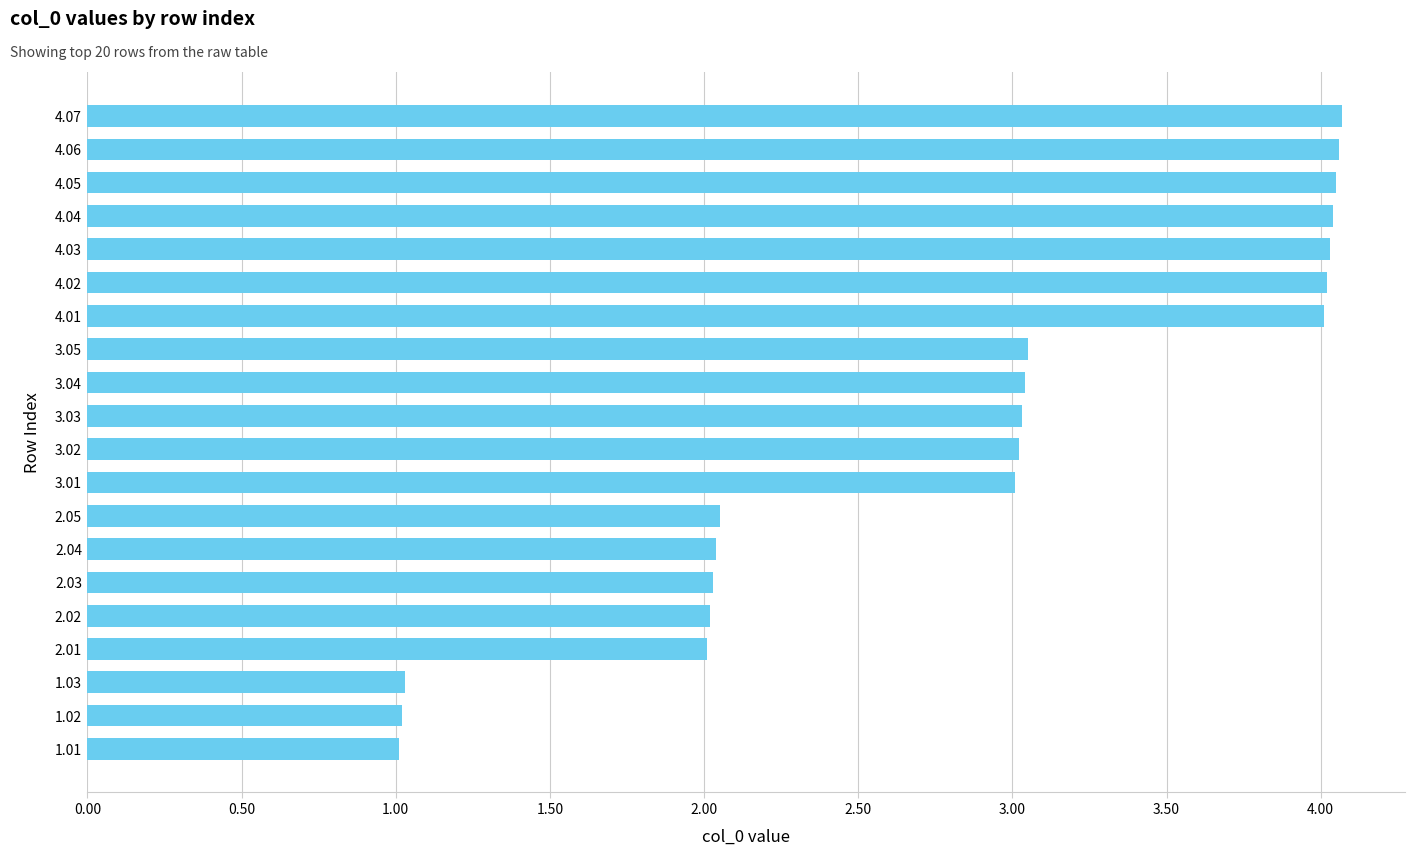

True or false: the data shows 2.0 at 2.01.

True